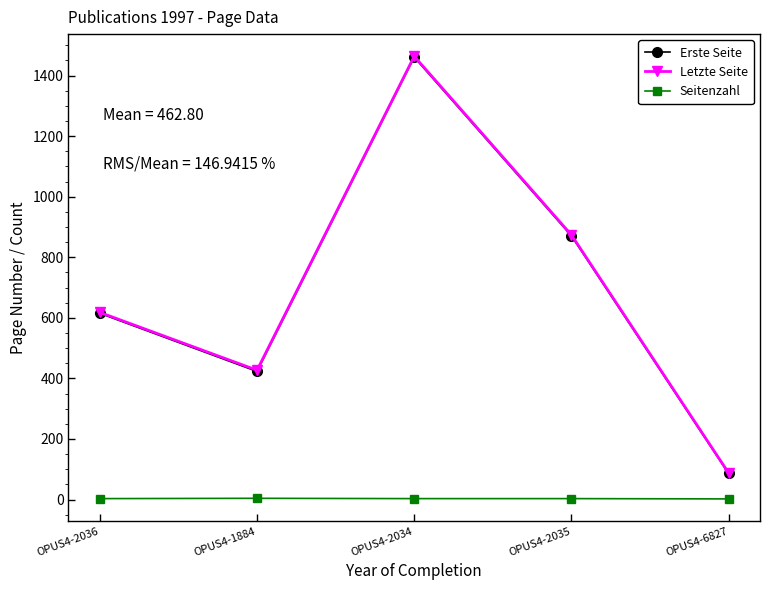

What is the label of the 2nd point from the left?

OPUS4-1884